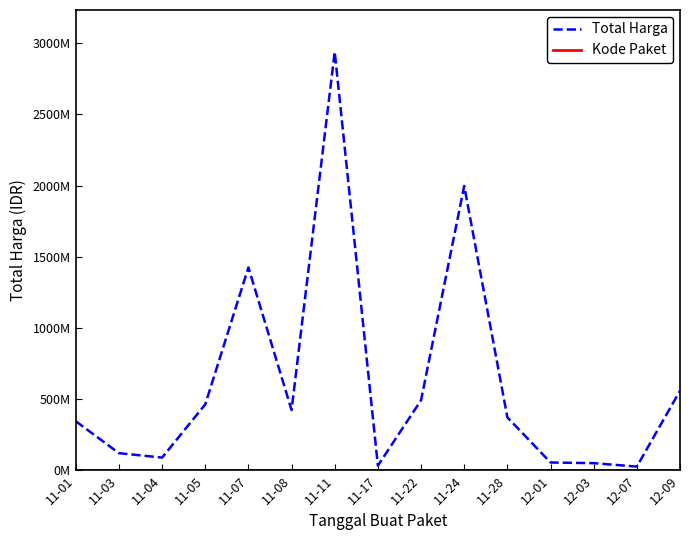

What is the minimum value shown in the chart?

1139